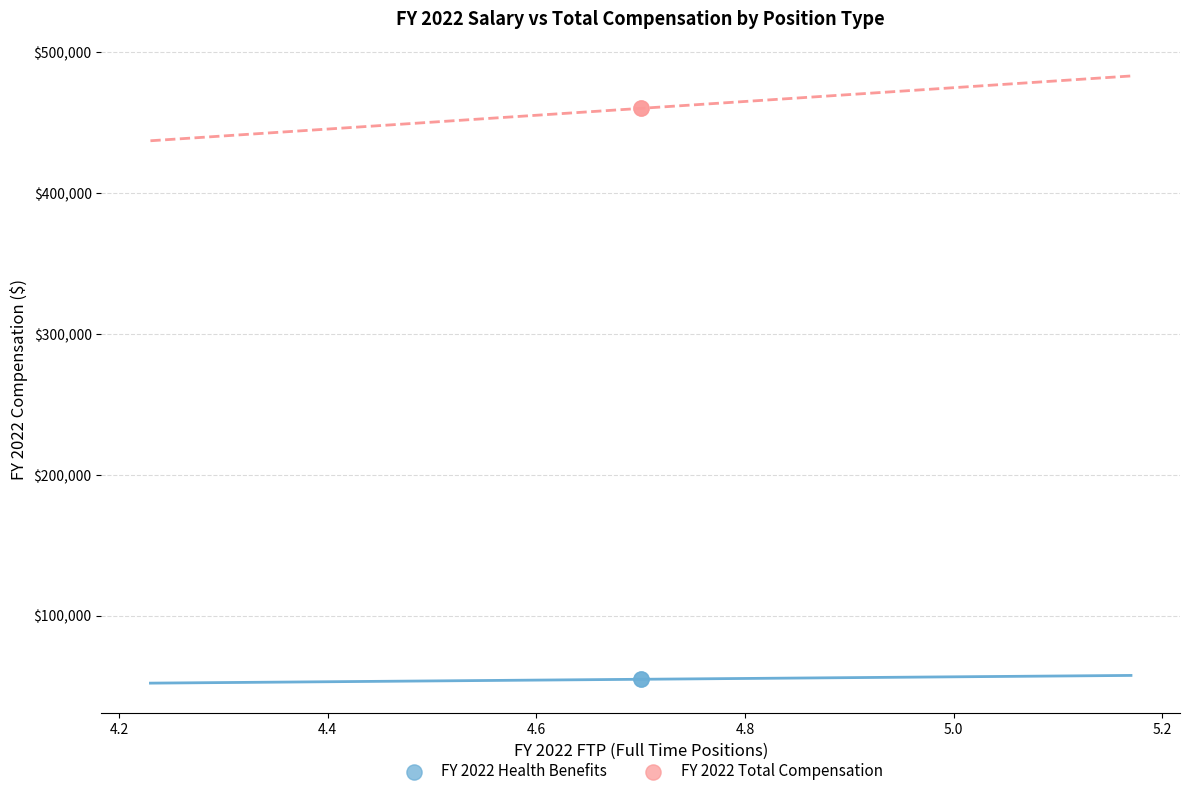

Which series reaches the minimum Y coordinate?

FY 2022 Health Benefits